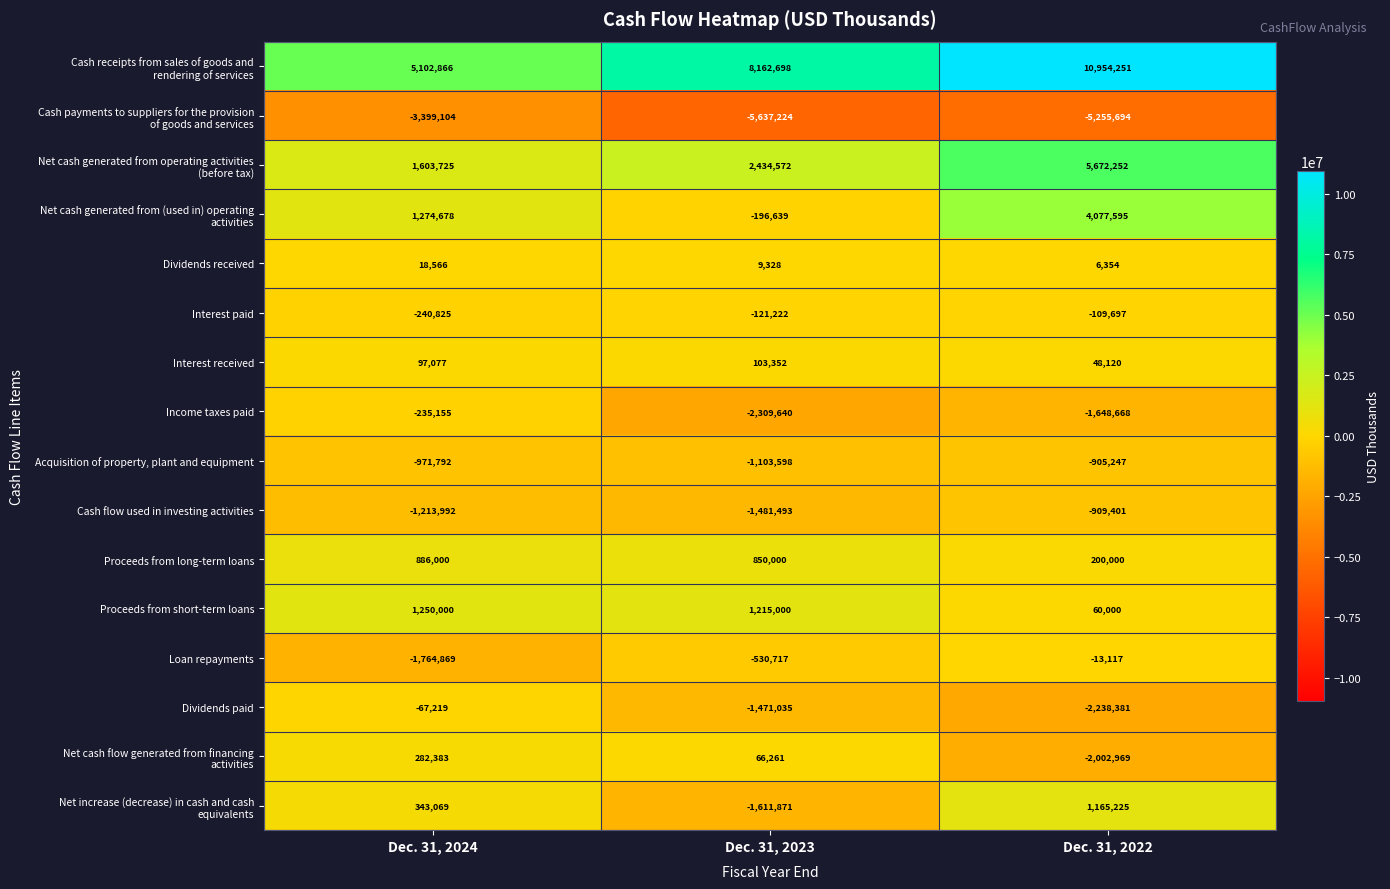

What is the difference between the maximum and minimum values in the Proceeds from short-term loans series?

1190000